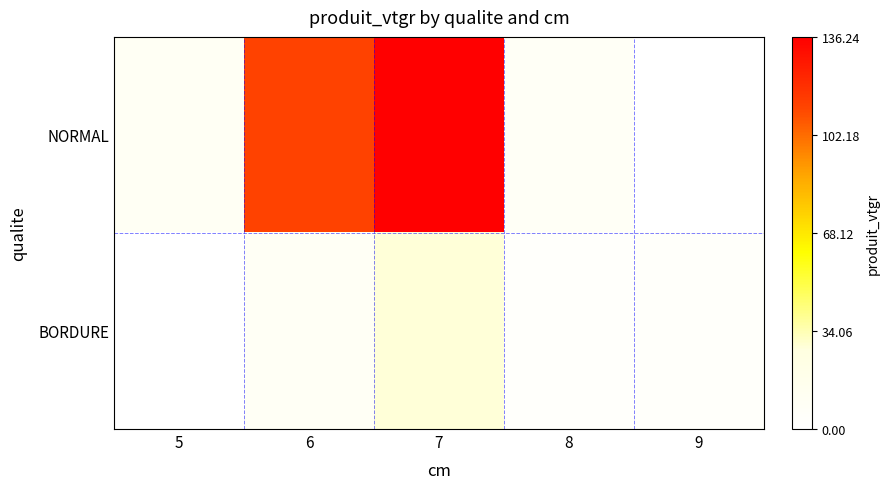

At which category does the chart reach its peak across all series?

7